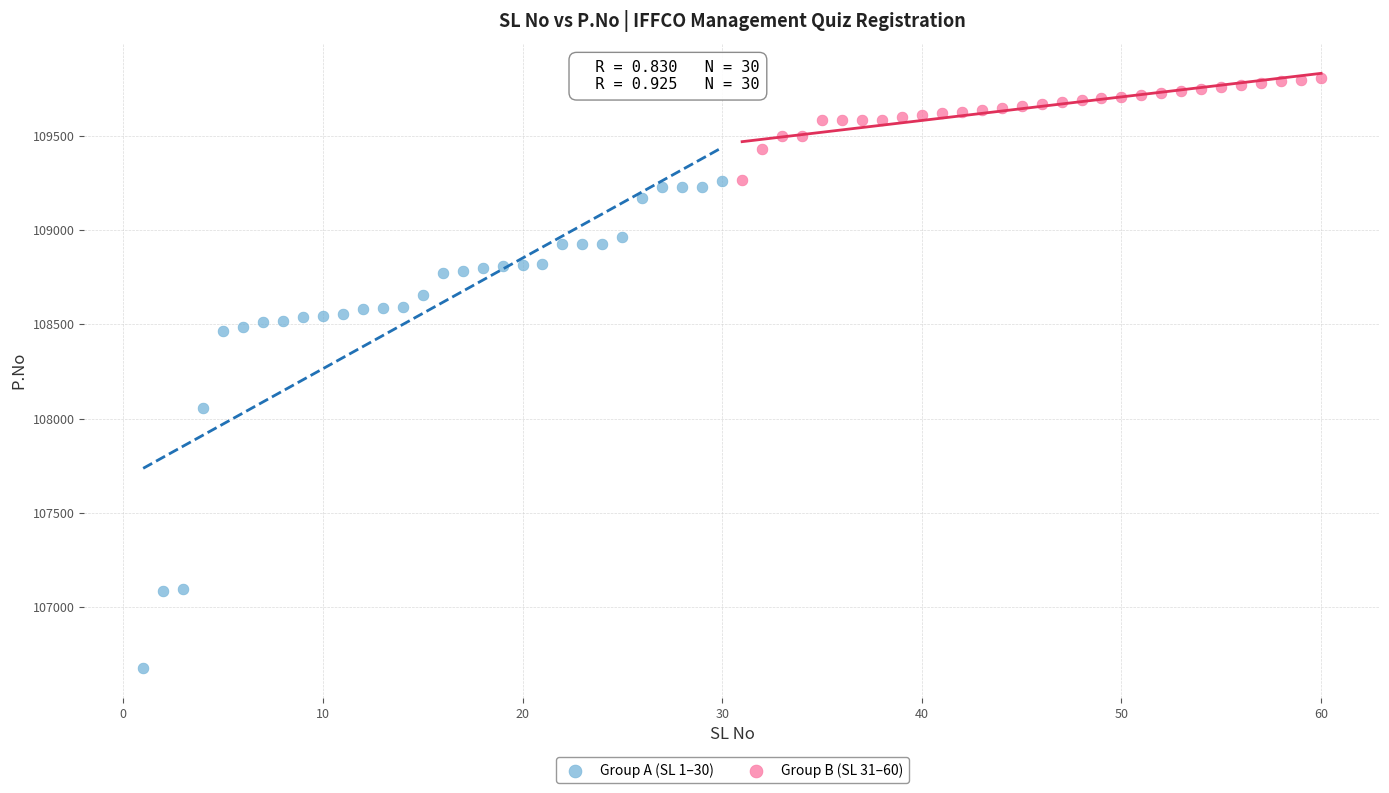

Which series contains the highest Y value?

Group B (SL 31–60)